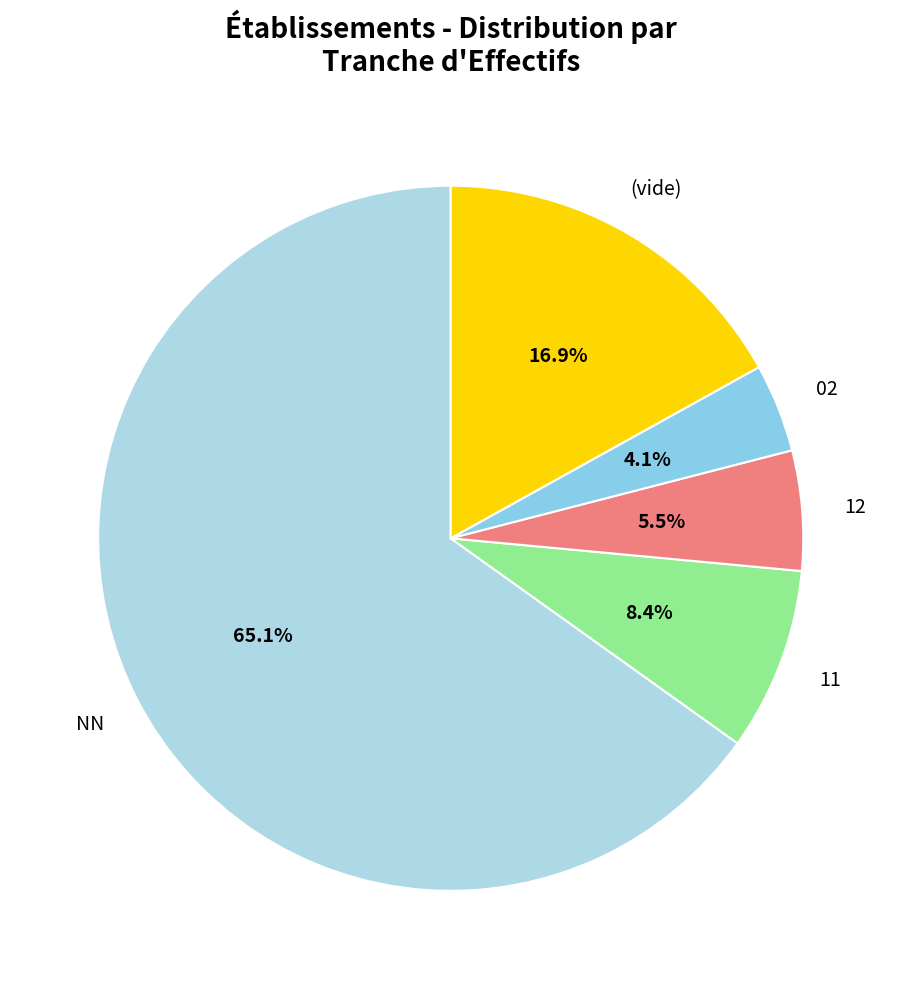

Count the number of slices in the pie.

5